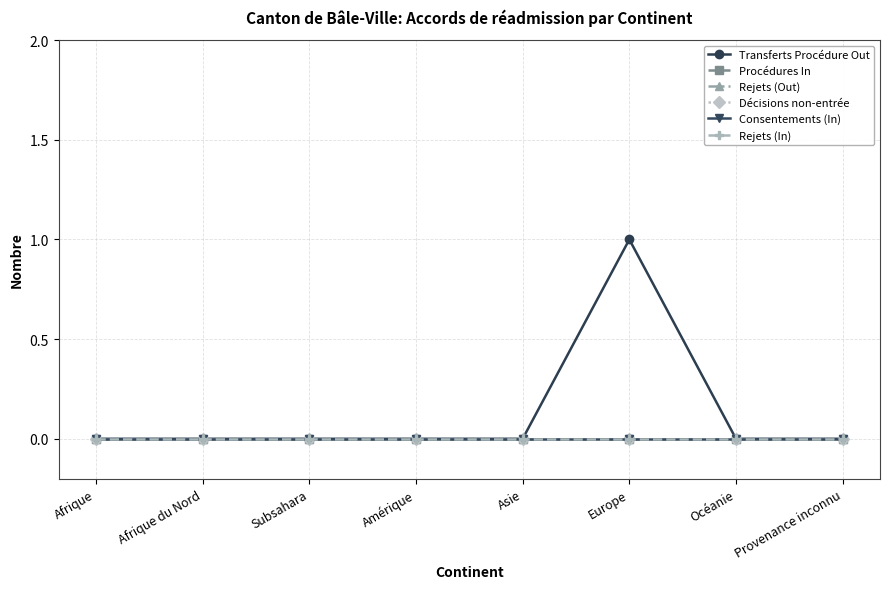

True or false: Consentements (In) and Décisions non-entrée cross at least once.

False